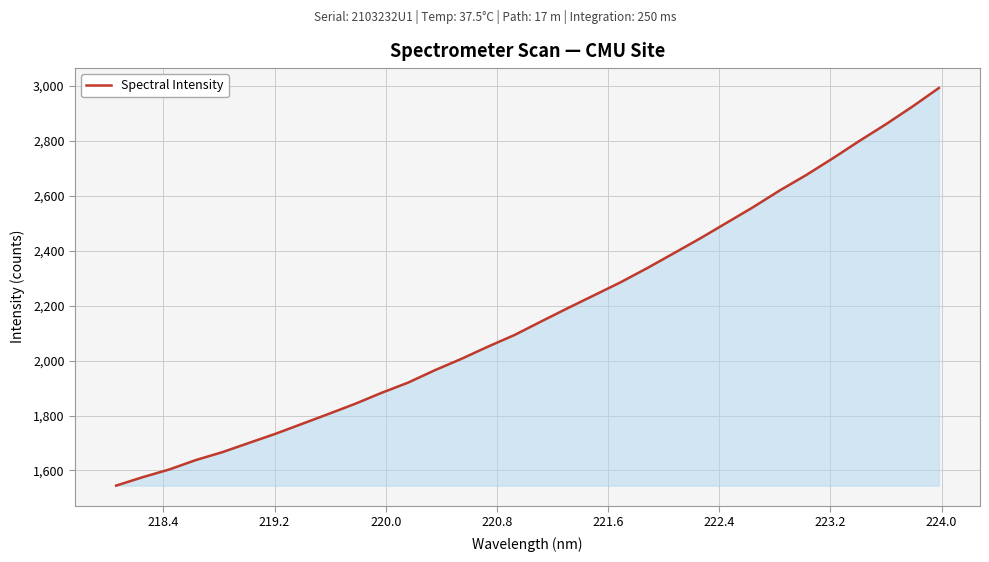

What is the smallest value displayed?

1544.7